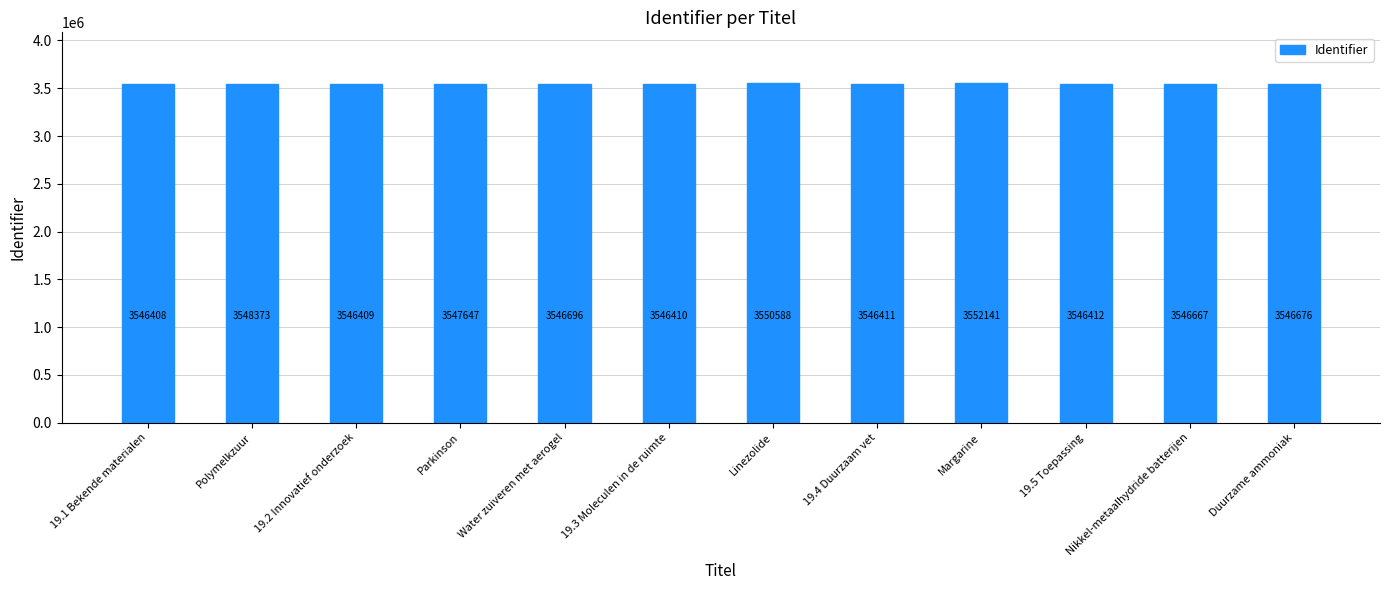

Where does the data first go above 3546676?

Polymelkzuur